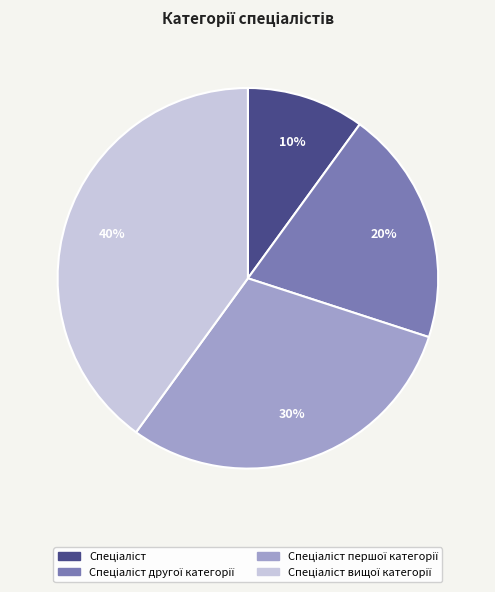

Is there any slice that represents more than half of the pie?

No